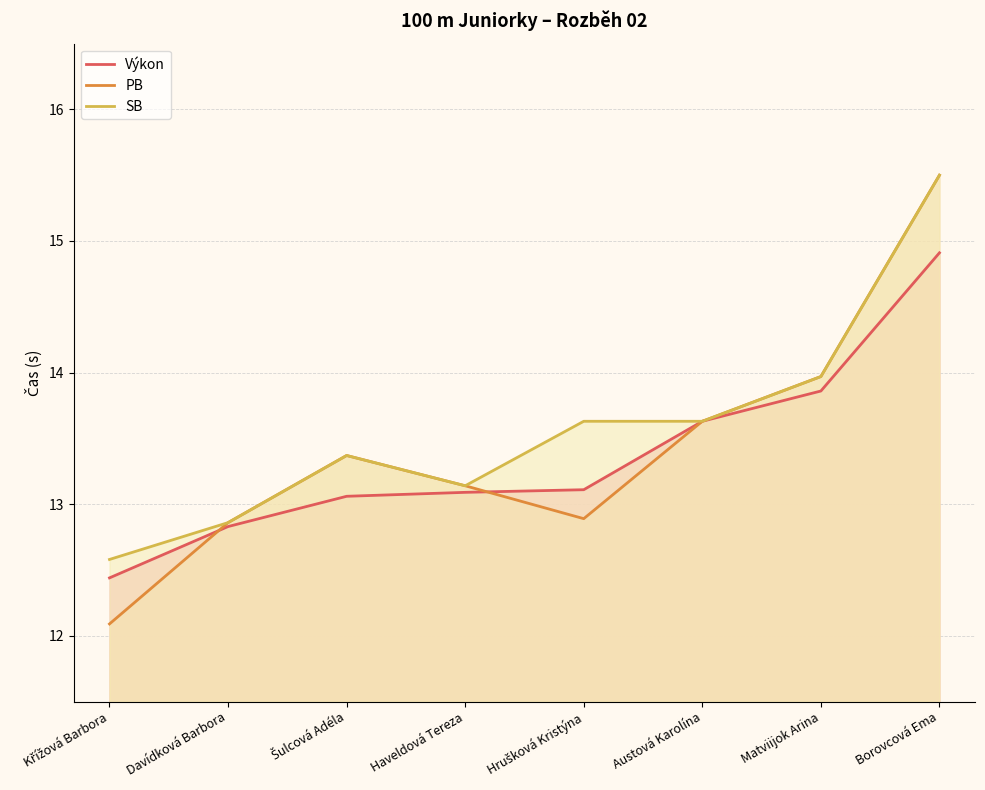

What are all the series names shown in the legend?

Výkon, PB, SB